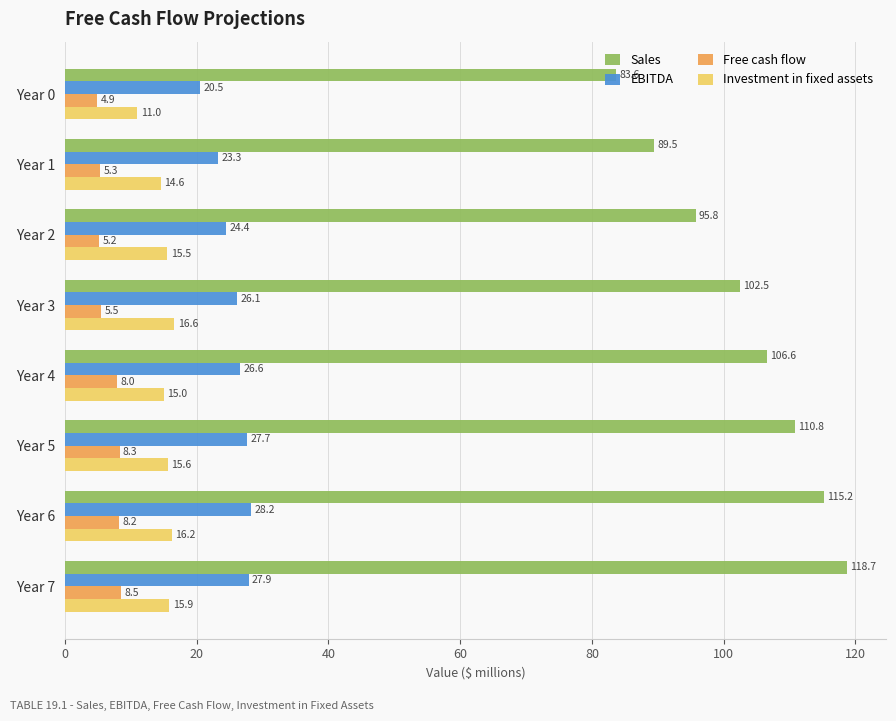

Which category has the highest value across all series?

Year 7